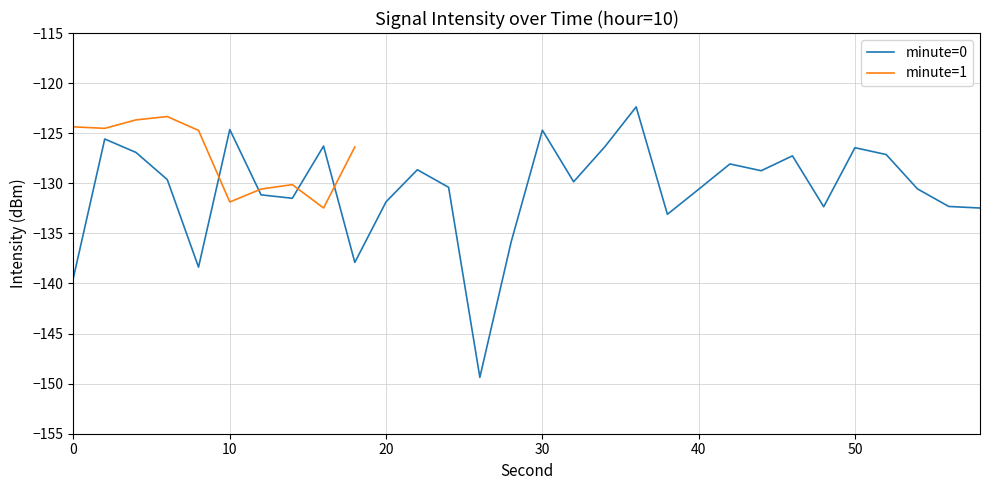

The value at 48 is -132.3. True or false?

True